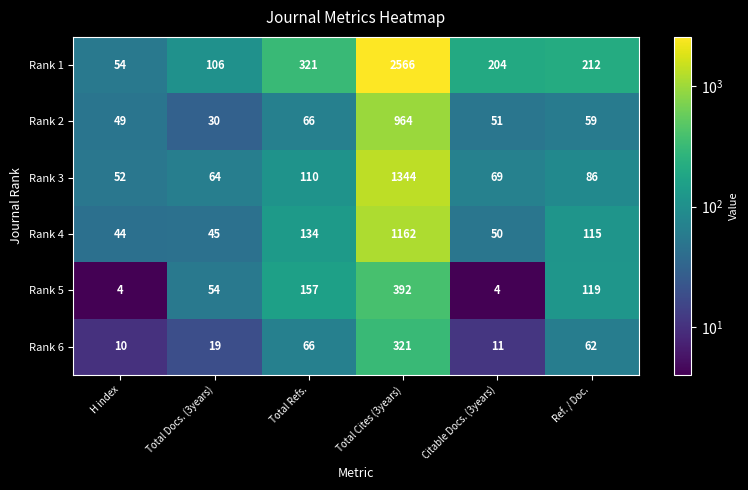

Count the number of data series in this chart.

6